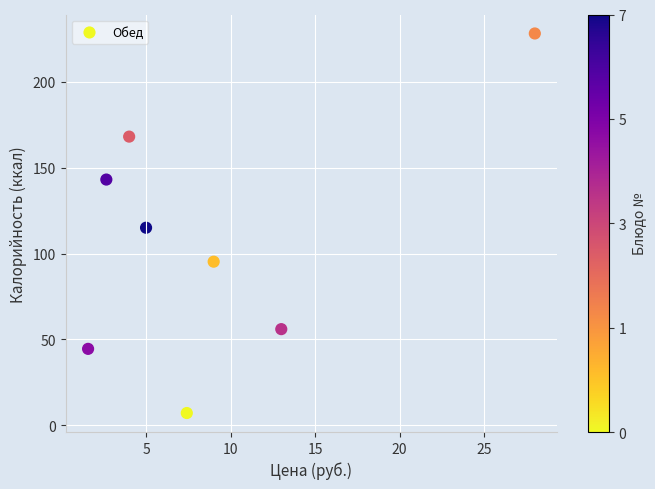

What is the range of X values (max minus min)?

26.4